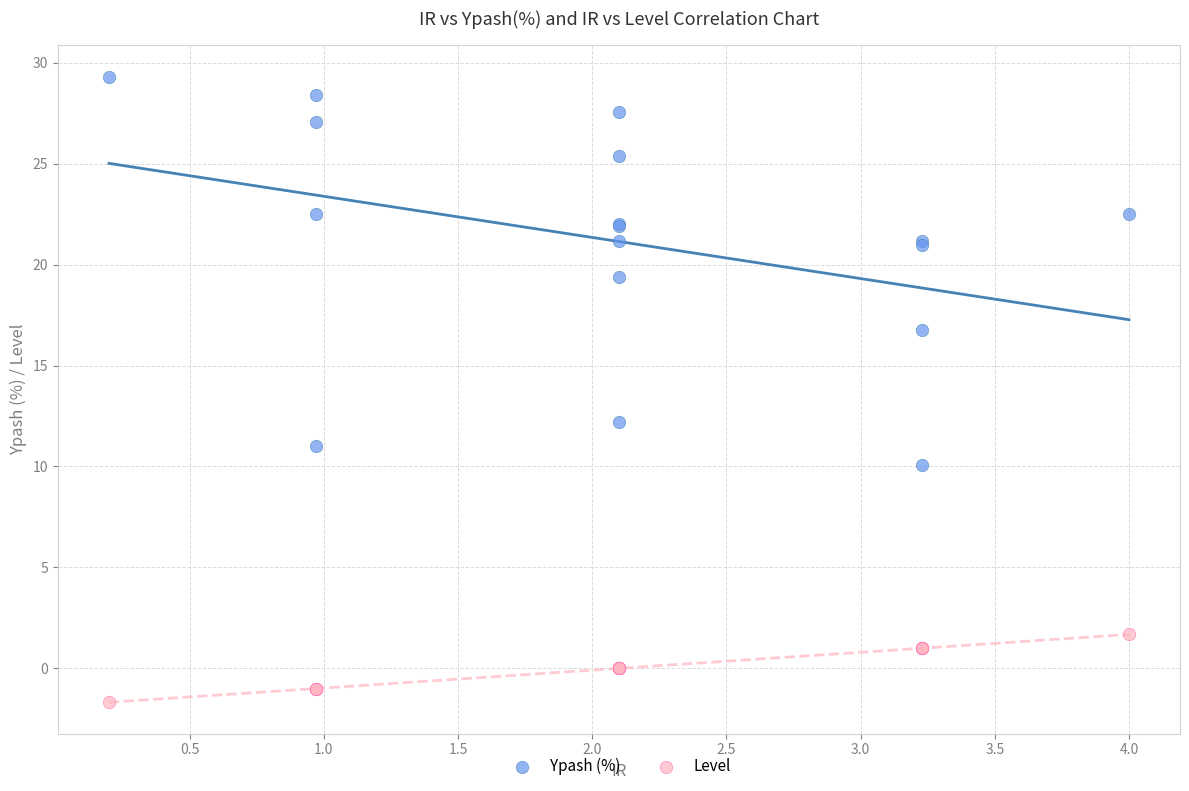

Which series contains the lowest Y value?

Level